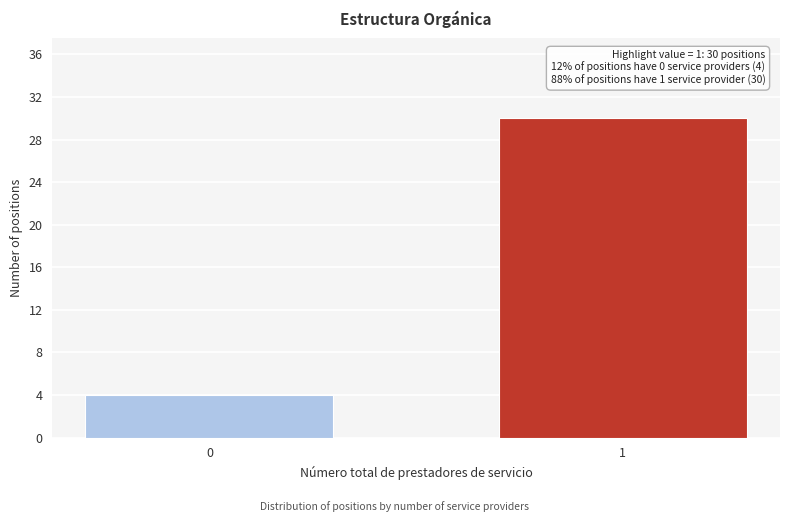

Reading left to right, extract all data points from this chart.

0=4	1=30